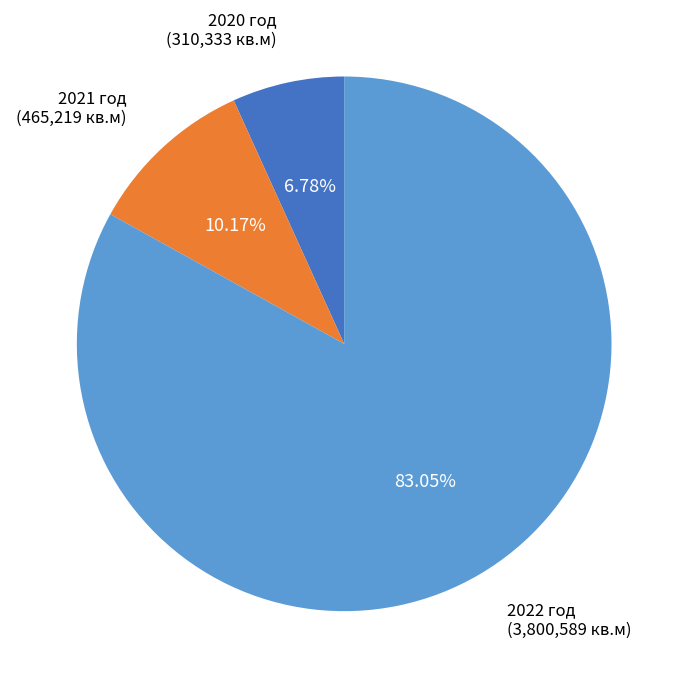

Which slice is the smallest?

2020 год